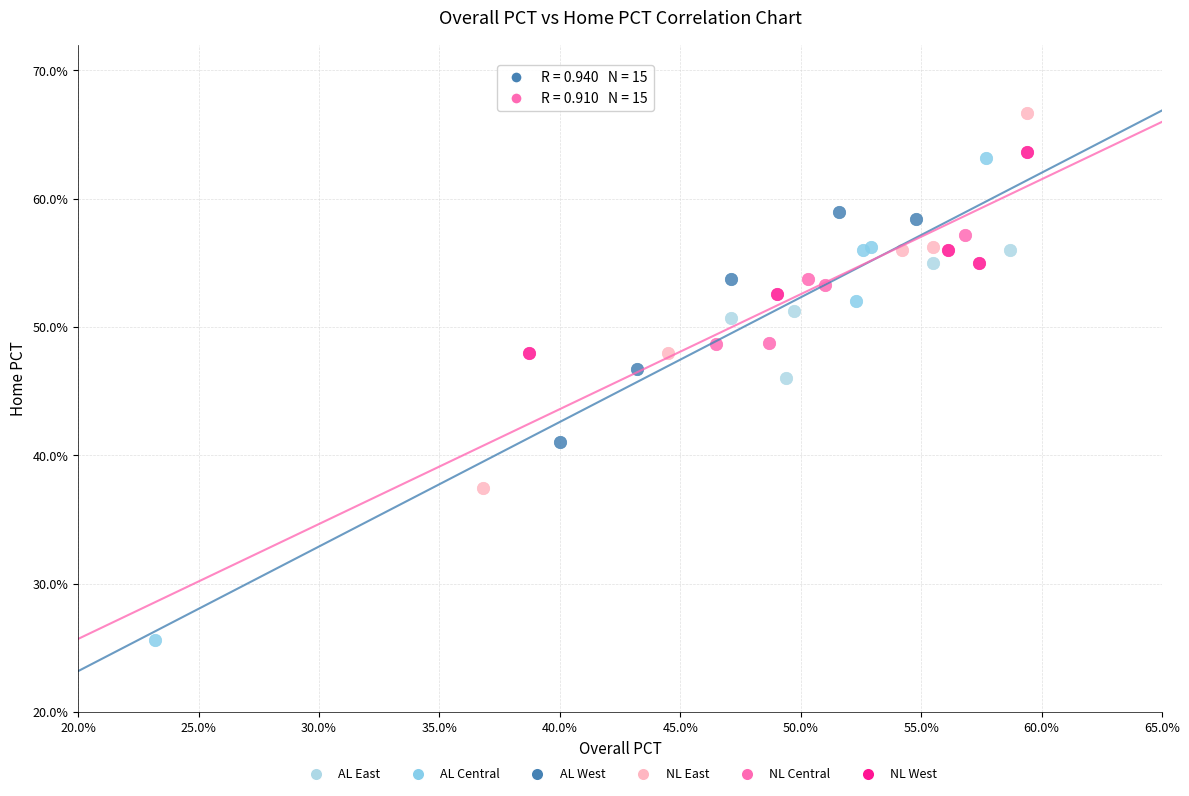

What are all the series names shown in the legend?

AL East, AL Central, AL West, NL East, NL Central, NL West